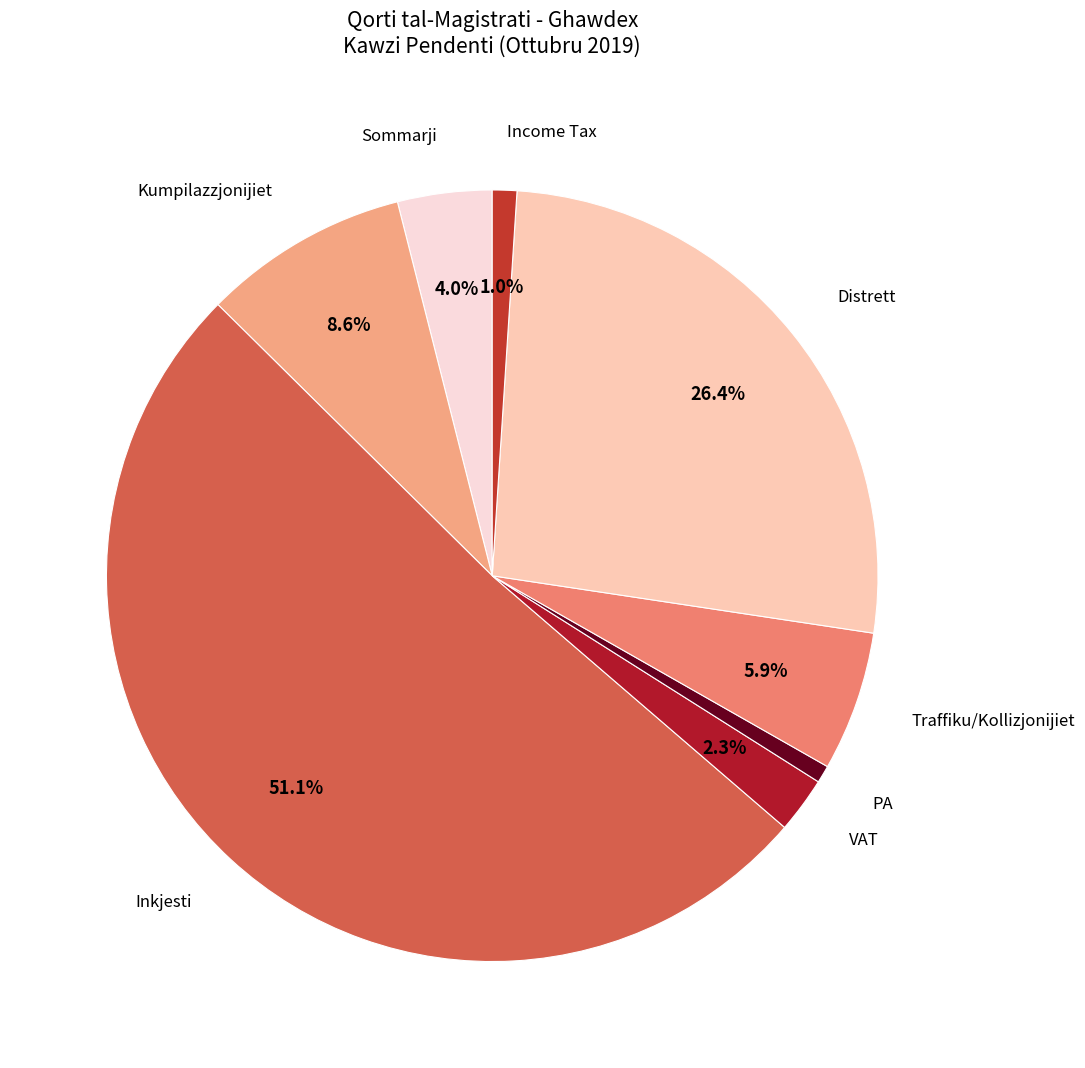

Which slice represents more than half of the pie?

Inkjesti